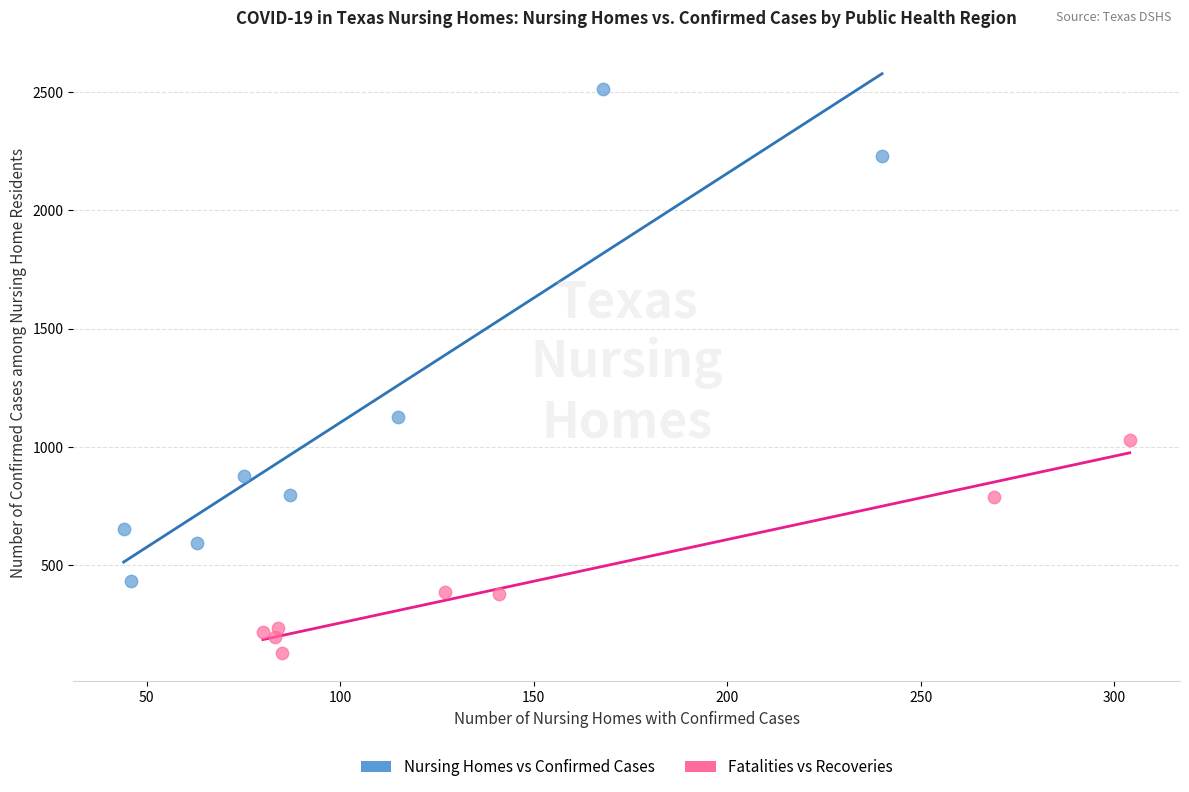

What are all the series names shown in the legend?

Nursing Homes vs Confirmed Cases, Fatalities vs Recoveries